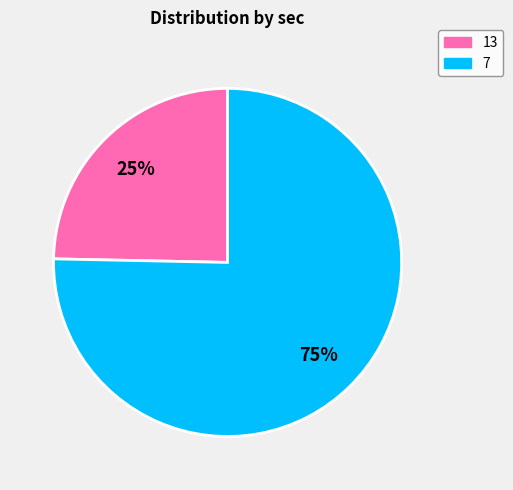

Does 7 represent more than half of the total?

Yes